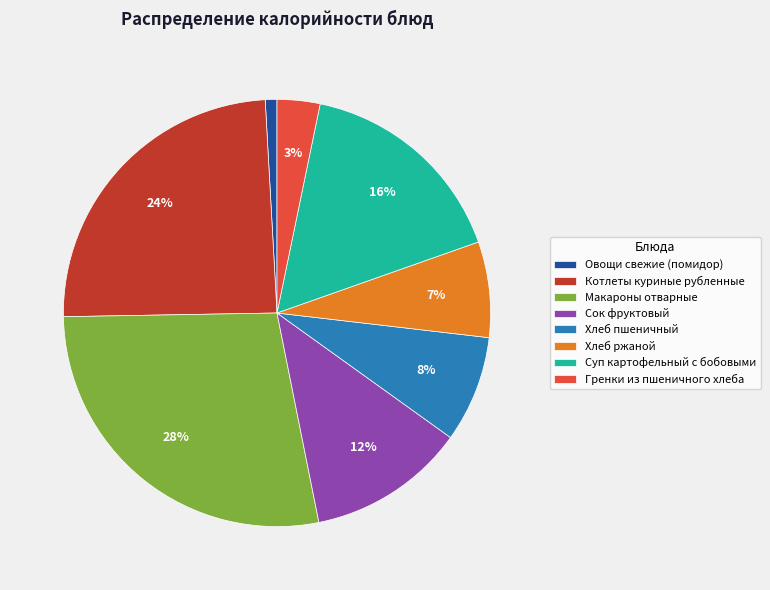

How many slices are in this pie chart?

8